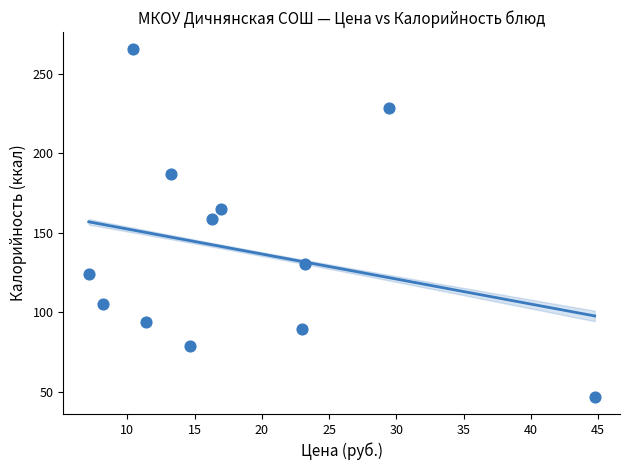

What Y value in the scatter plot is closest to 156?

158.6